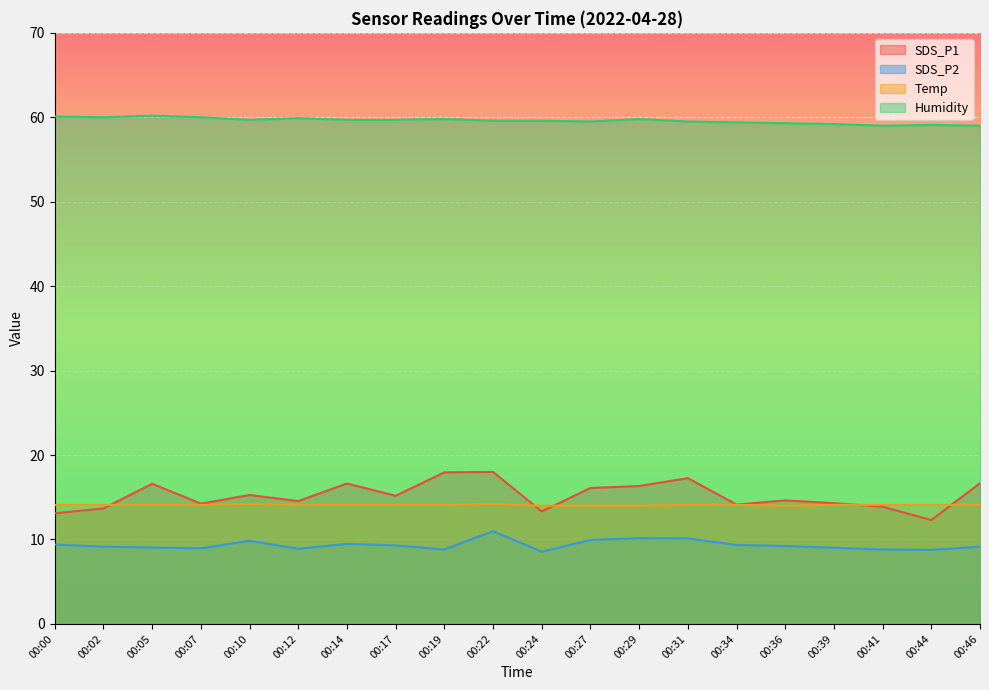

True or false: SDS_P2 and Humidity intersect in this chart.

False